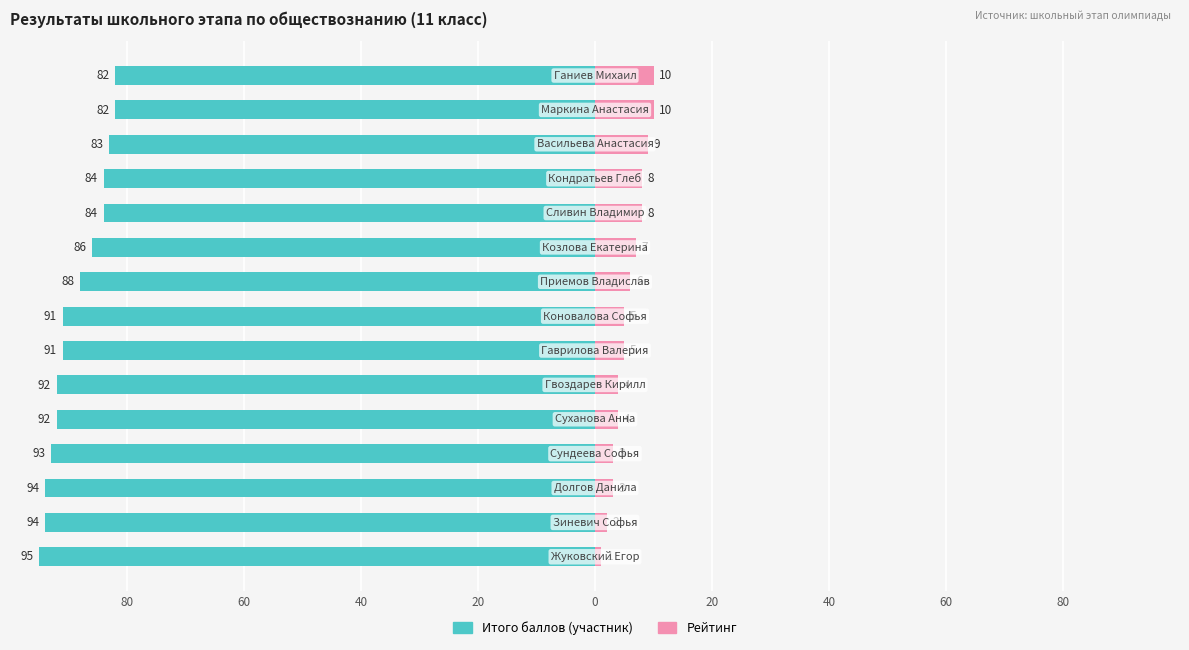

At how many categories does at least one series exceed -18?

15